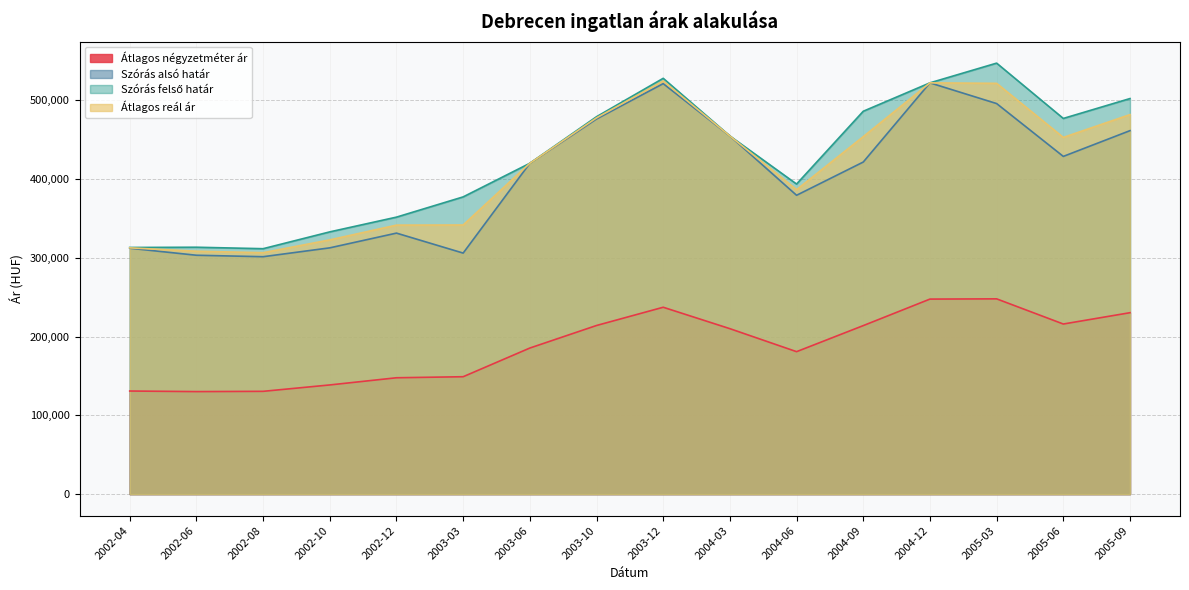

At how many categories does at least one series exceed 158264?

16